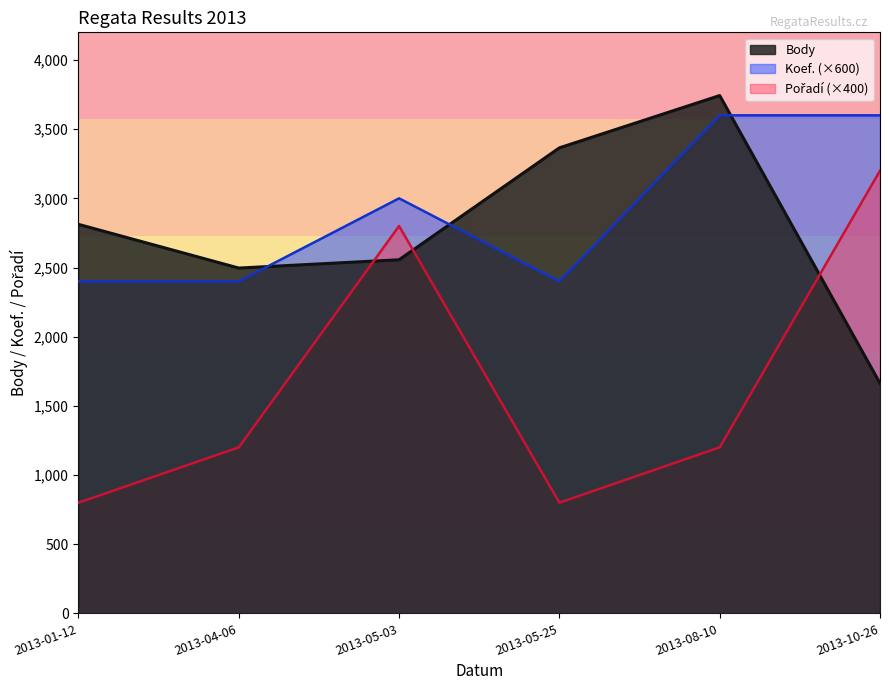

Which series has the largest total across all categories?

Koef. (×600)